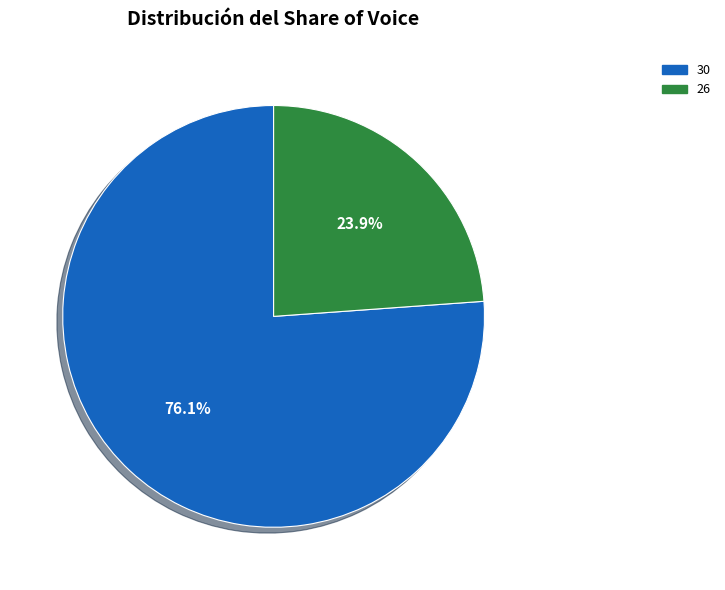

Count the number of slices in the pie.

2